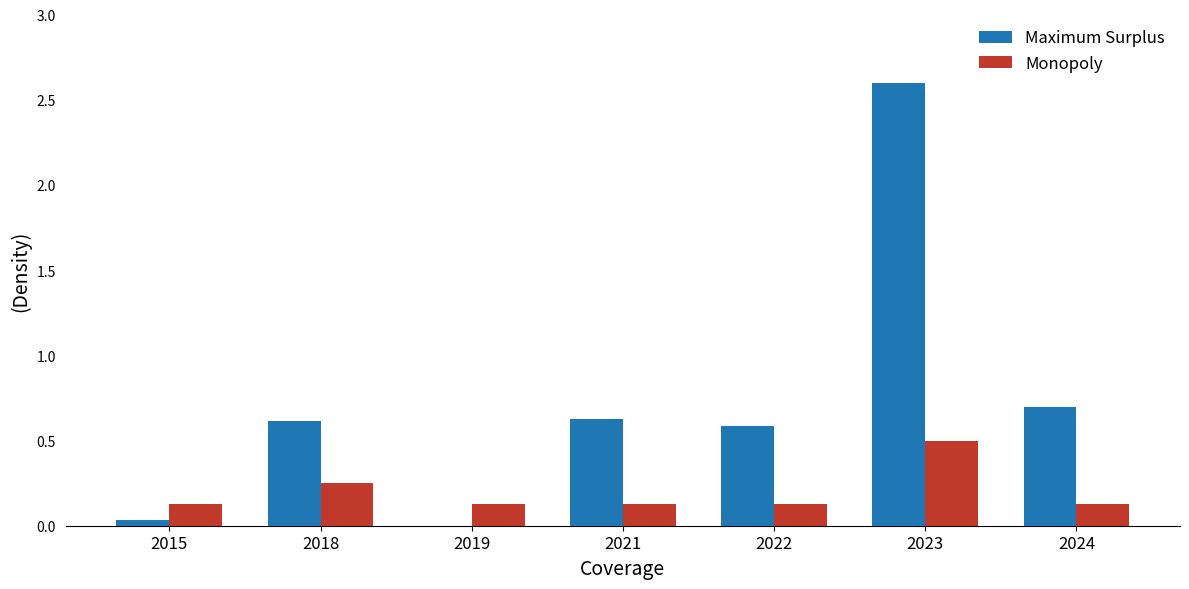

What is the sum of all Maximum Surplus values?

5.2